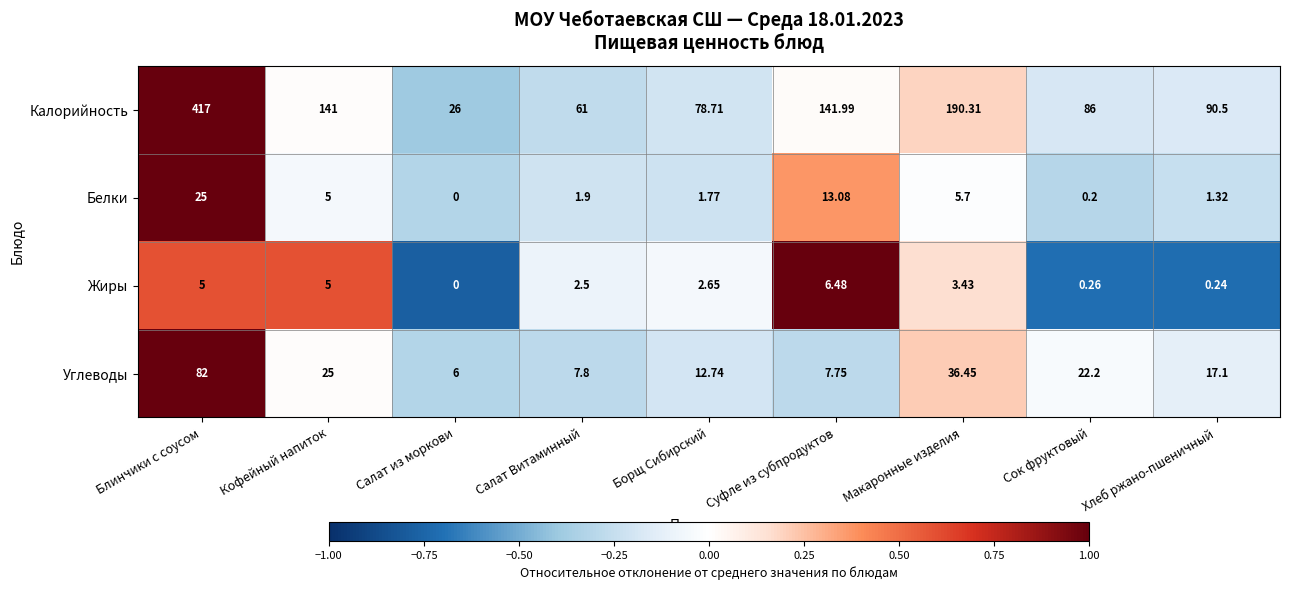

What is the greatest value displayed?

417.0